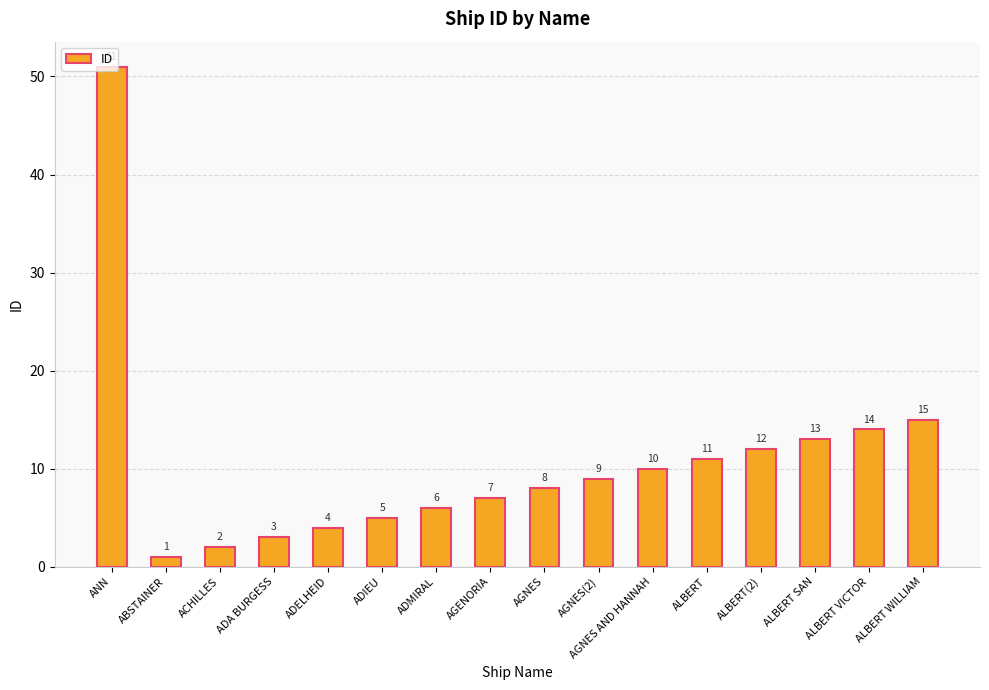

What position from the right is ALBERT WILLIAM?

1